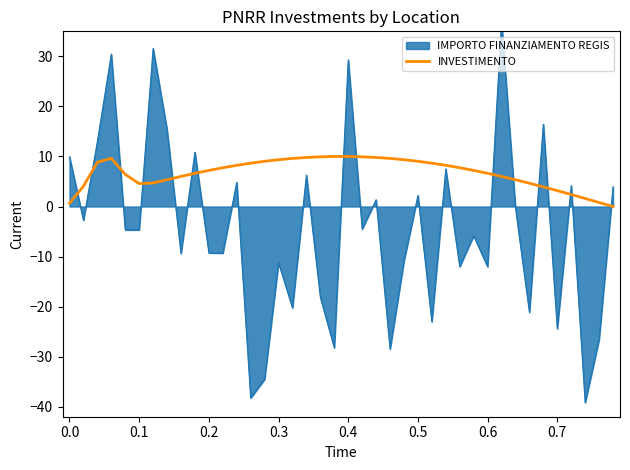

What is the maximum value for INVESTIMENTO?

10.0